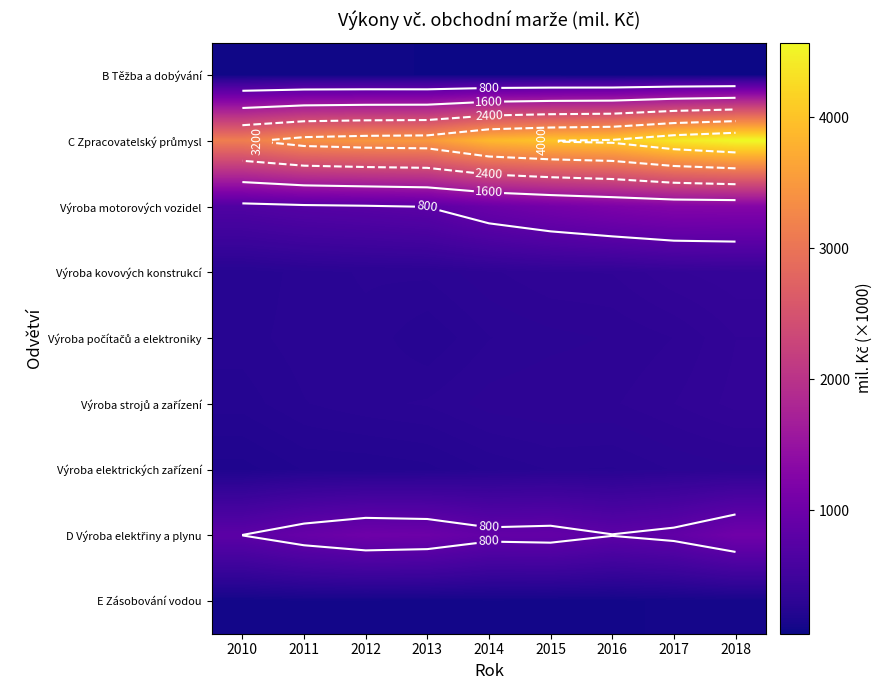

Which category has the lowest value across all series?

2016